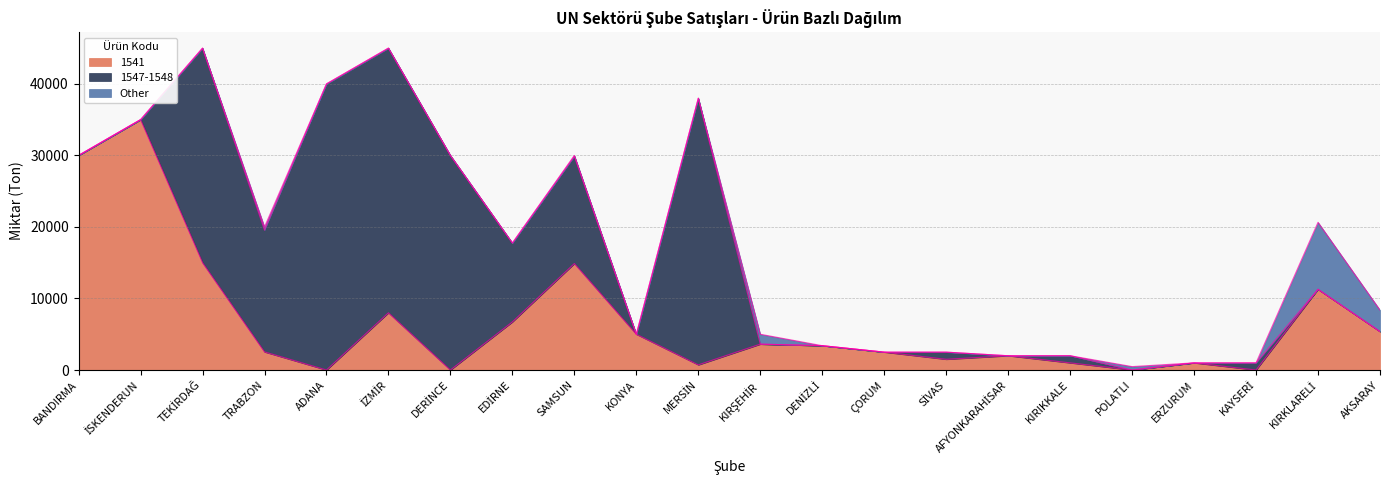

The Other series shows 0 at TEKİRDAĞ. True or false?

True